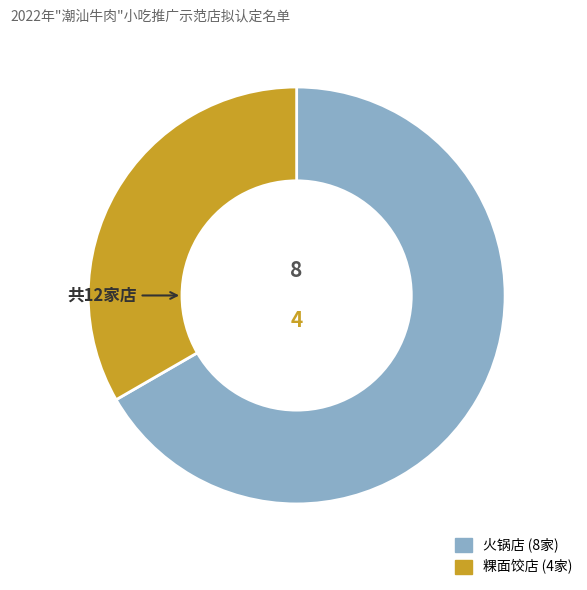

Is the sum of 火锅店 and 粿面饺店 greater than half?

Yes